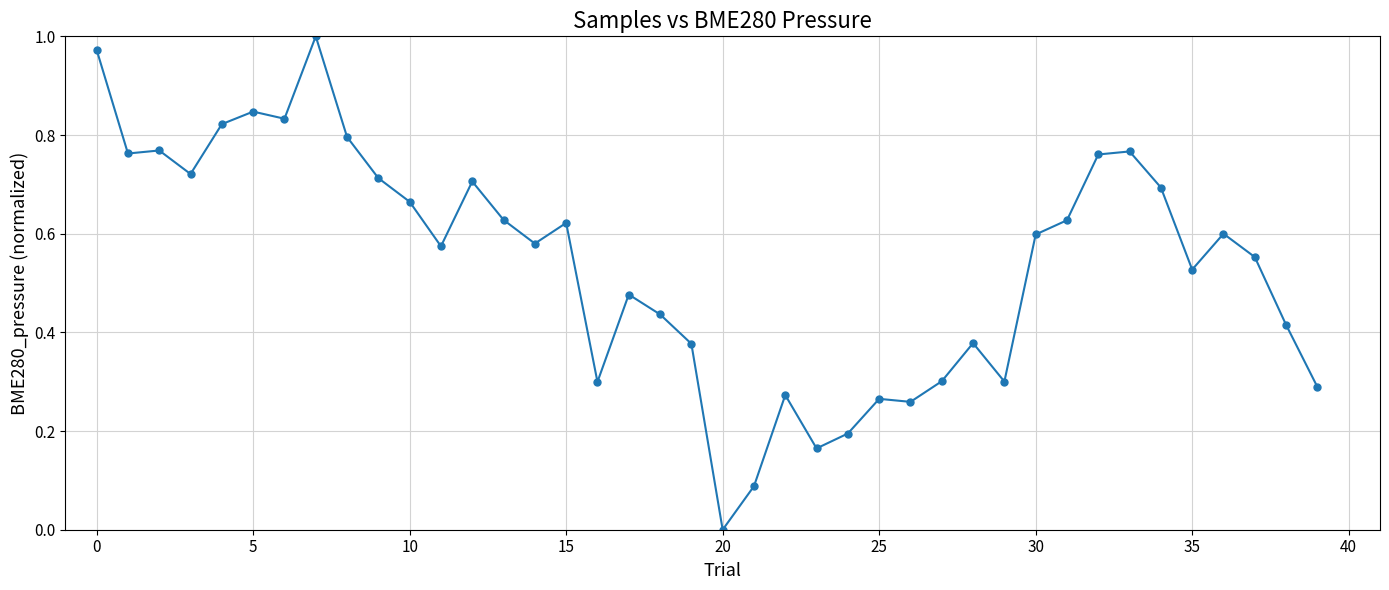

What is the sum of all values?

21.7